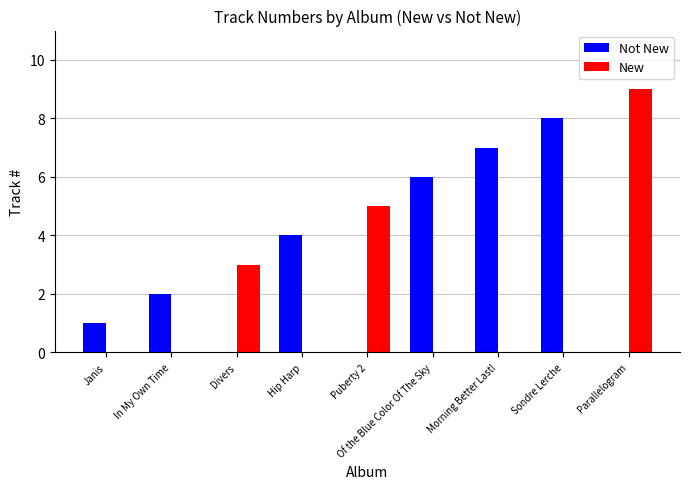

Which series has the largest total across all categories?

Not New